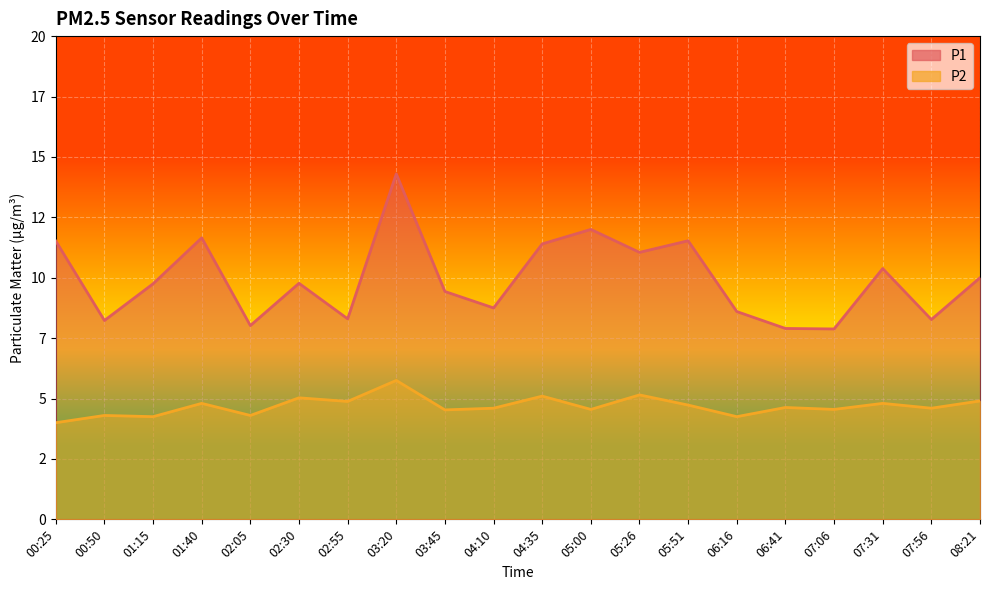

True or false: P2 and P1 cross at least once.

False